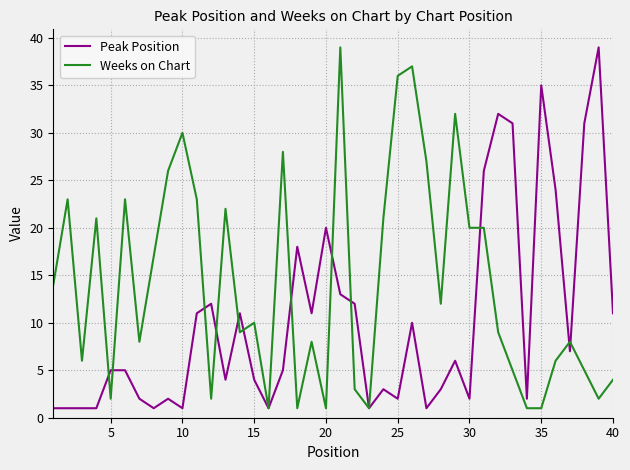

What is the highest value of the Peak Position series?

39